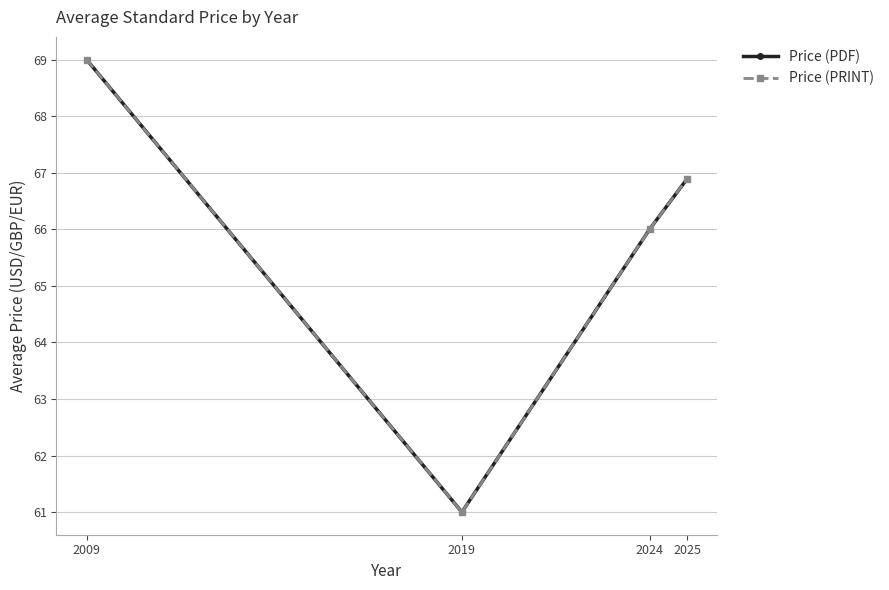

At which category does Price (PDF) reach its first local valley?

2019